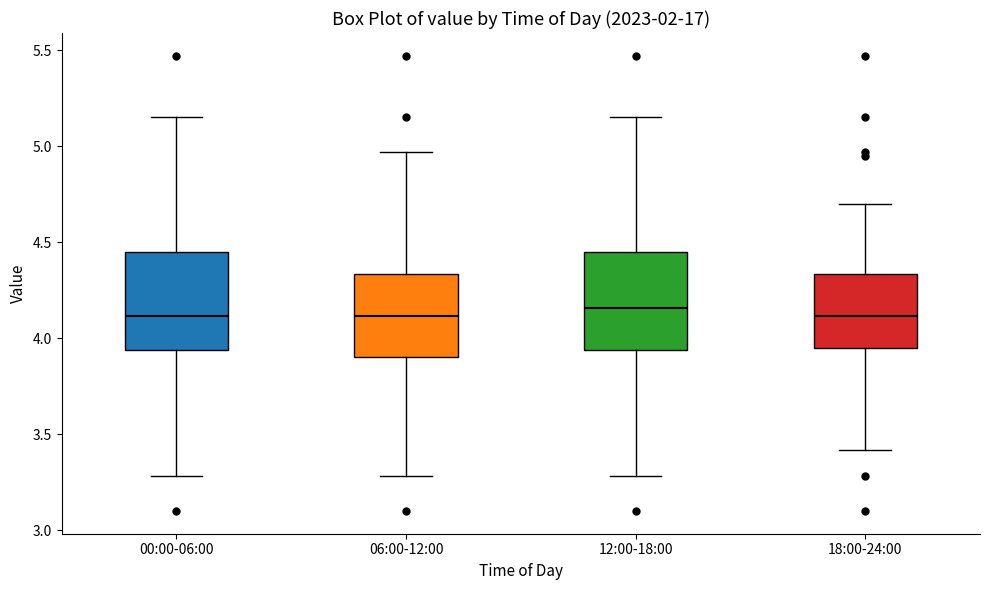

Reading left to right, read every box against the y-axis: the position of its median line, the range the box covers, and the ends of its whiskers. The values are not printed on the chart, so give them approximately, as read against the axis.

00:00-06:00: median 4.10, box 3.95 to 4.45, whiskers 3.30 to 5.15
06:00-12:00: median 4.10, box 3.90 to 4.35, whiskers 3.30 to 4.95
12:00-18:00: median 4.15, box 3.95 to 4.45, whiskers 3.30 to 5.15
18:00-24:00: median 4.10, box 3.95 to 4.35, whiskers 3.40 to 4.70